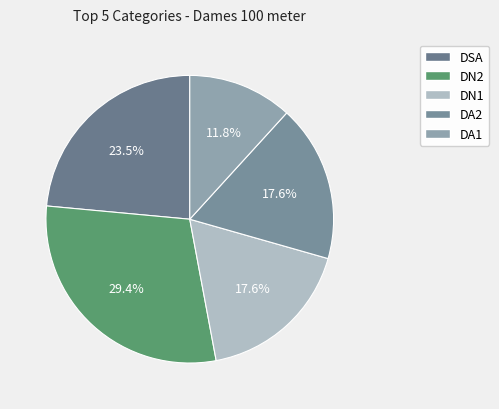

Rank the categories by value from lowest to highest.

DA1, DN1, DA2, DSA, DN2